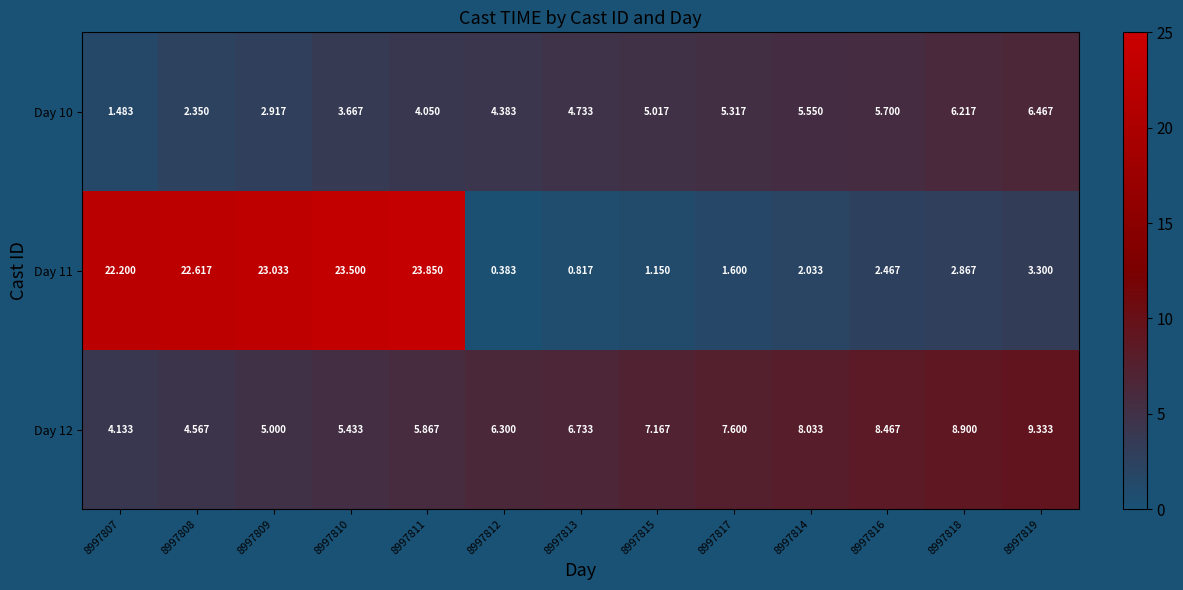

Is the value of Day 10 at 8997809 greater than the value of Day 12 at 8997813?

No